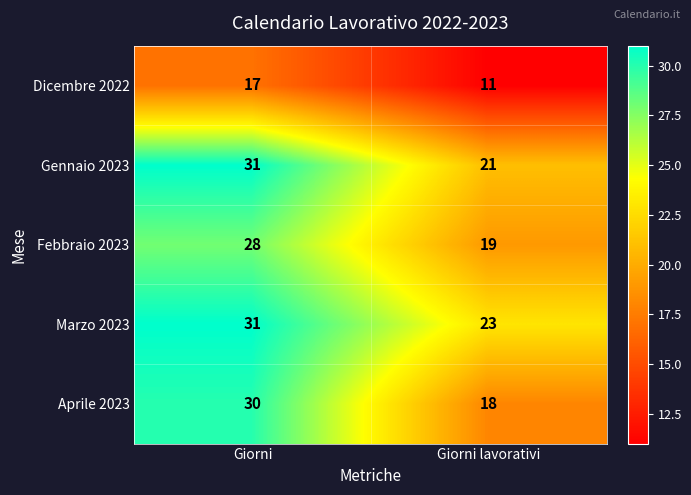

What is the sum of the Marzo 2023 values at Giorni lavorativi and Giorni?

54